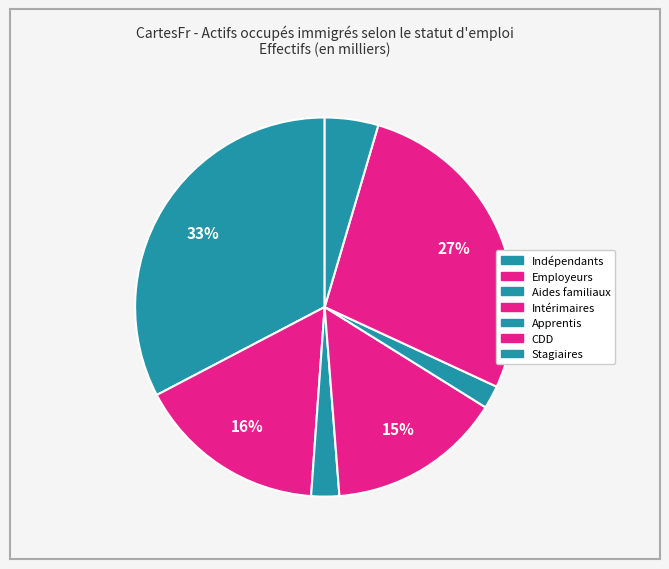

Rank the categories by value from lowest to highest.

Apprentis, Aides familiaux, Stagiaires et contrats aidés, Intérimaires, Employeurs, CDD, Indépendants